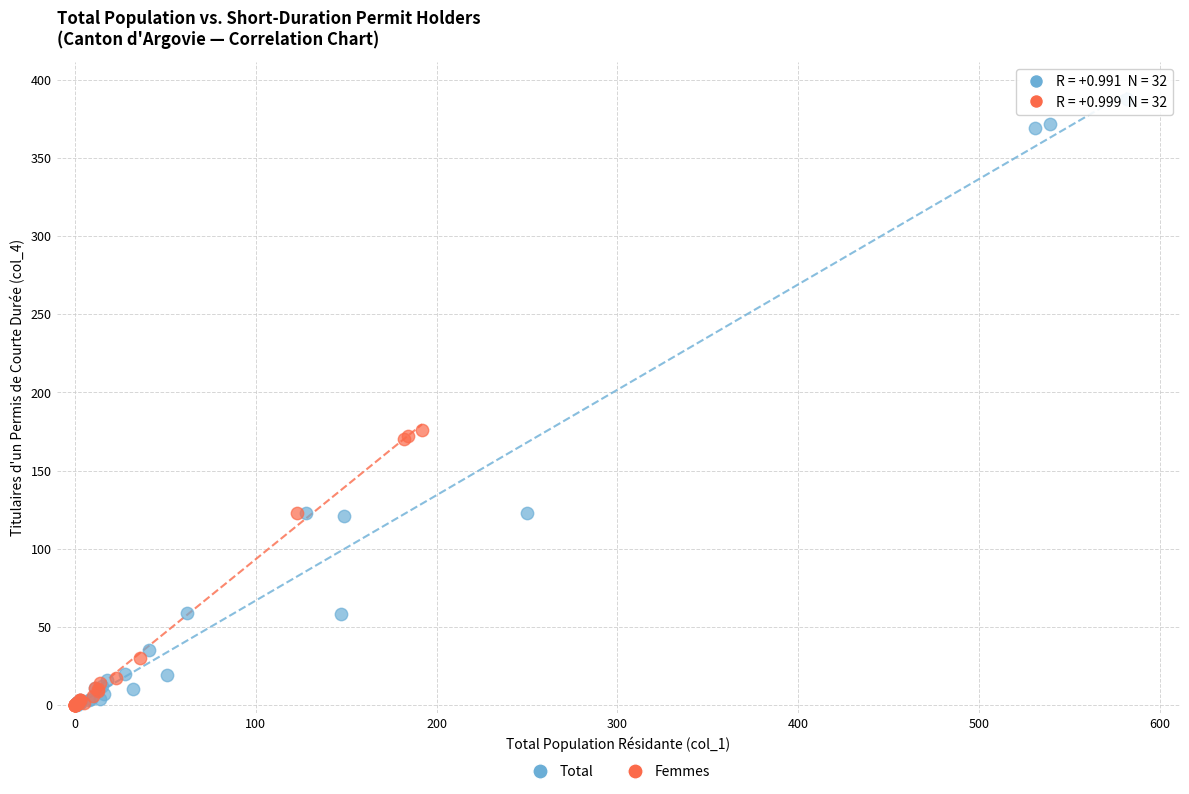

Which series has the widest spread of Y values?

Total